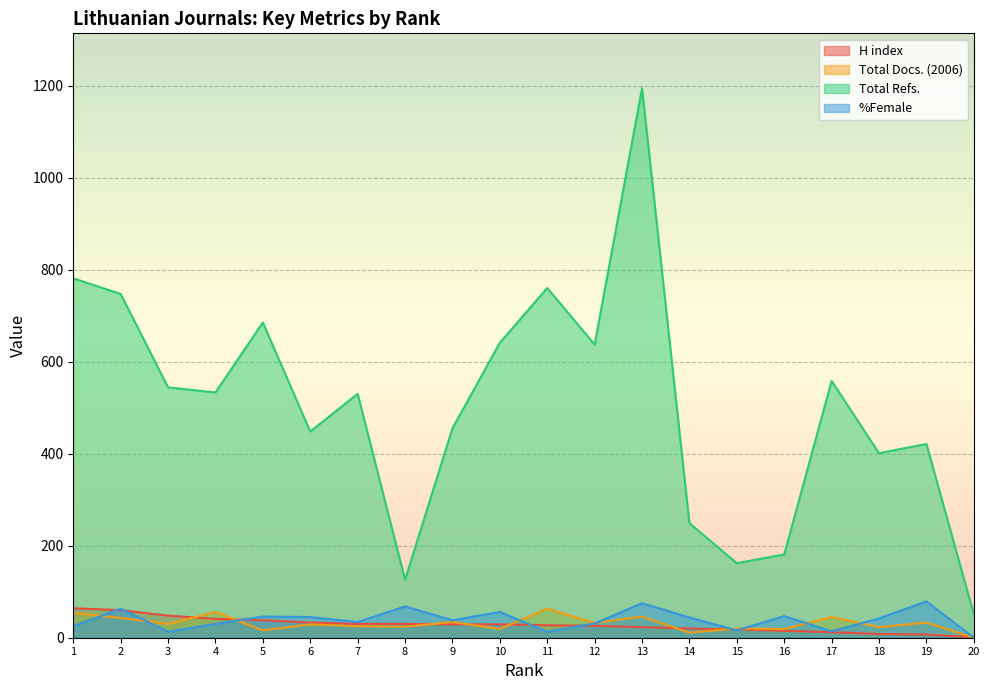

Reading left to right, list all the values displayed in this chart.

H index: 64	60	48	41	38	33	30	30	29	29	27	26	23	20	18	15	12	8	7	1
Total Docs. (2006): 54	43	30	56	16	29	25	24	34	19	63	32	46	11	20	19	45	23	33	0
Total Refs.: 781	747	544	533	685	448	530	126	455	641	760	637	1194	249	162	181	558	401	421	51
%Female: 25	63	13	30	46	45	34	68	38	56	13	31	75	44	16	47	14	42	79	0